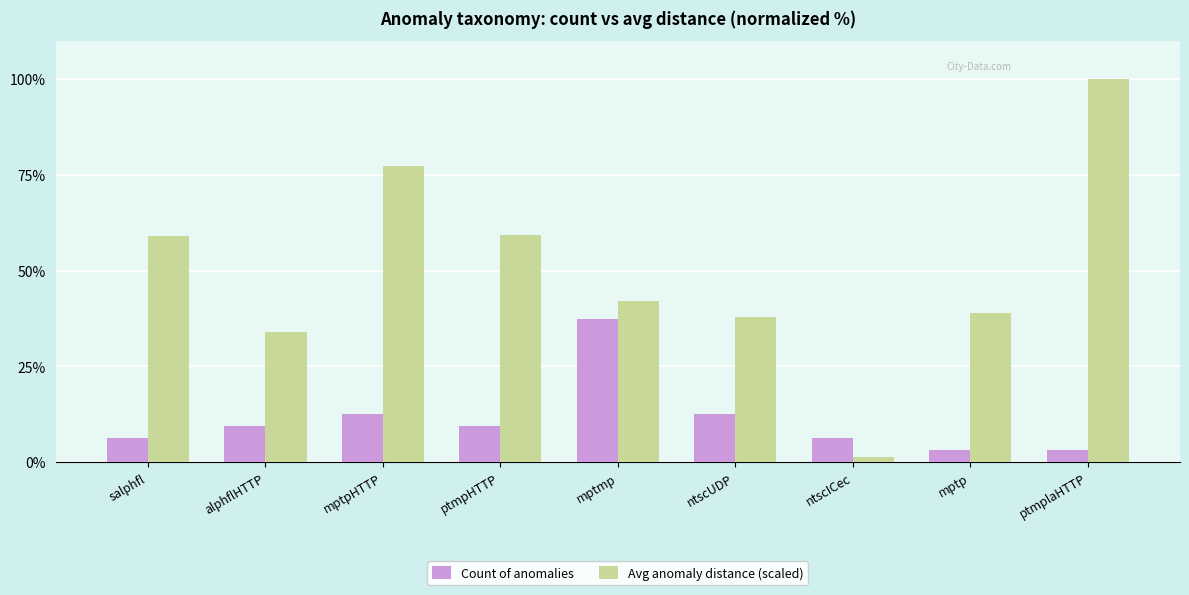

How many bars are there in each group?

2